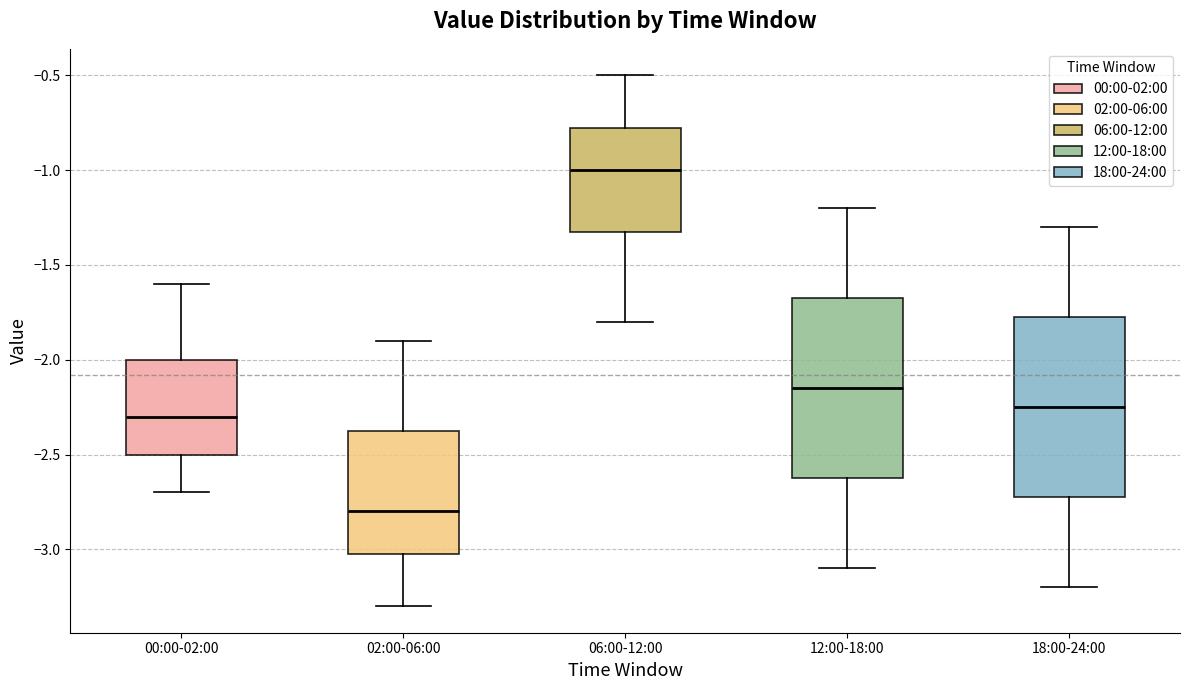

Where does the median line of the box for 12:00-18:00 sit on the y-axis? The values are not printed on the chart, so give them approximately, as read against the axis.

-2.15